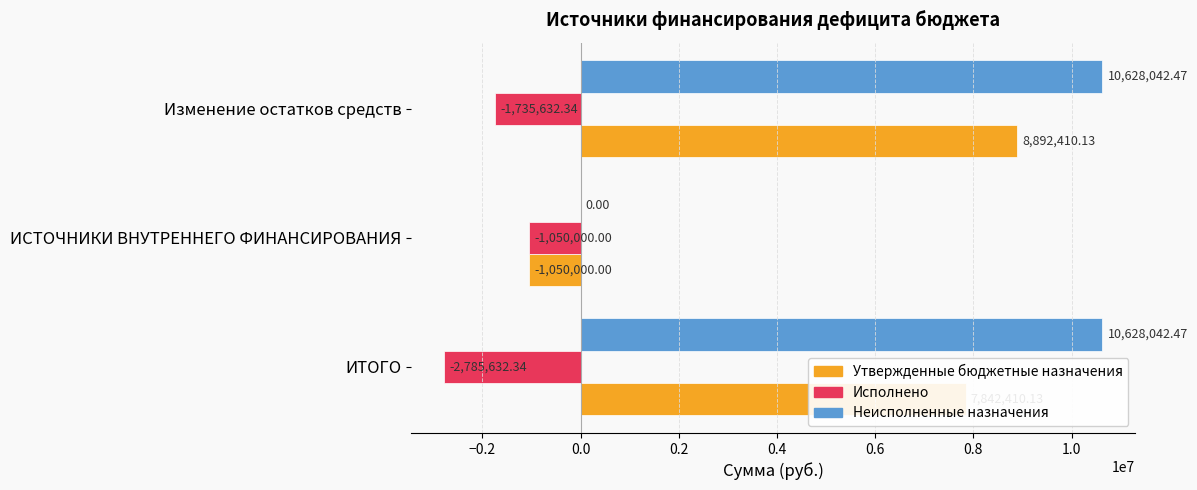

What is the sum of all Неисполненные назначения values?

21256084.9